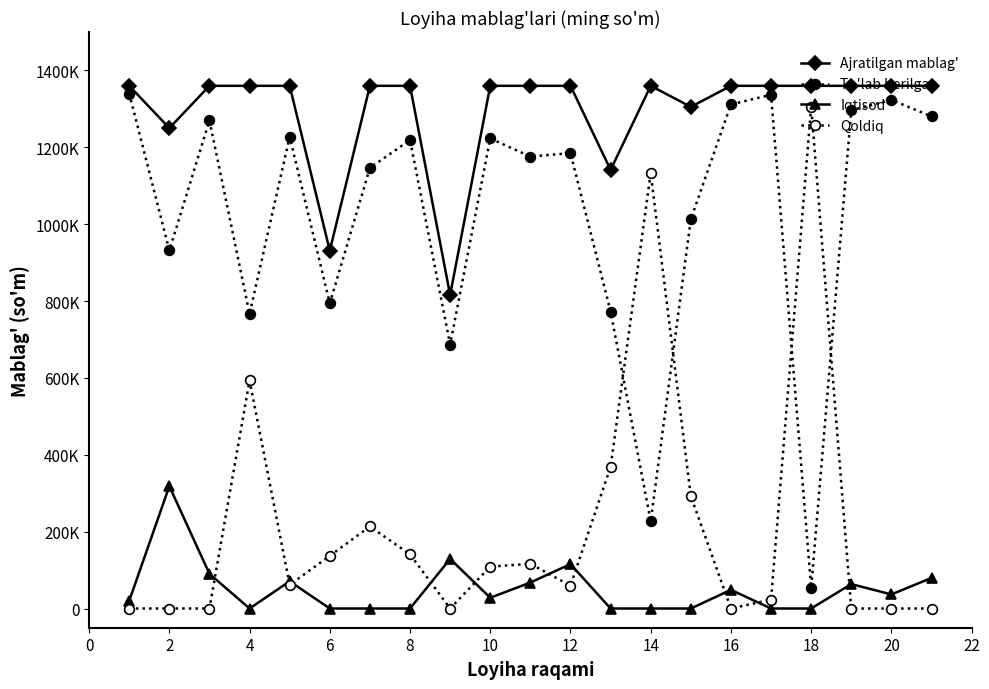

Does the chart have visible grid lines?

No